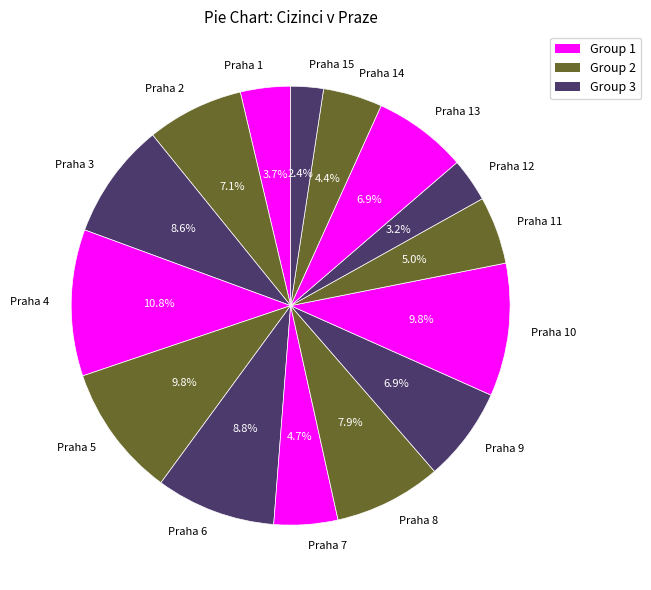

Which slice is the largest?

Praha 4